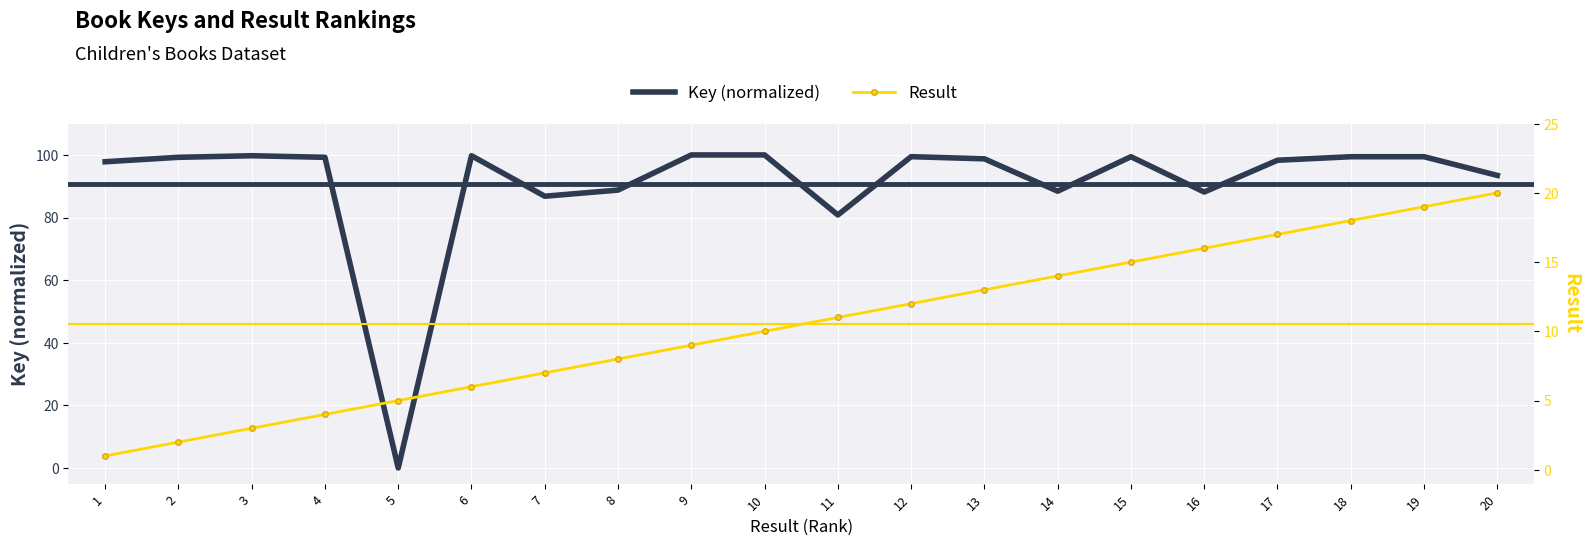

Which label corresponds to the largest value in the chart?

10